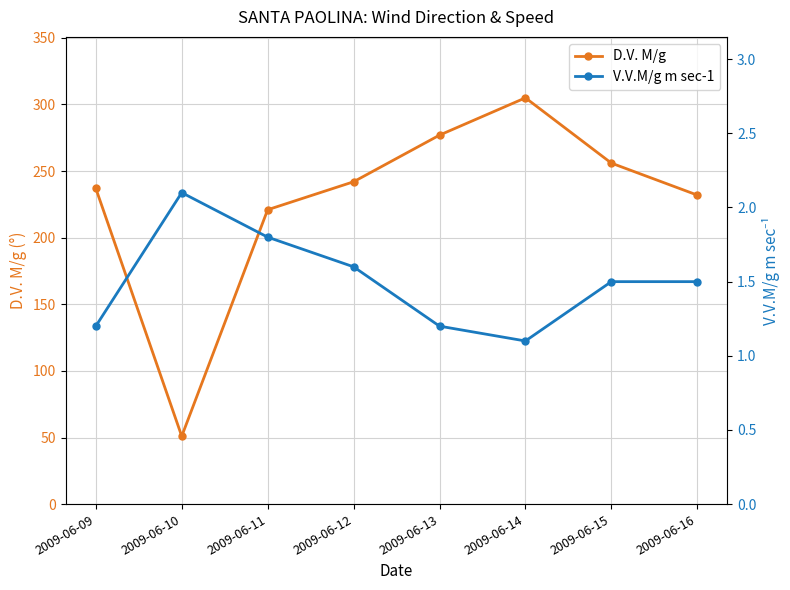

What is the difference between the maximum and second lowest values in the D.V. M/g series?

84